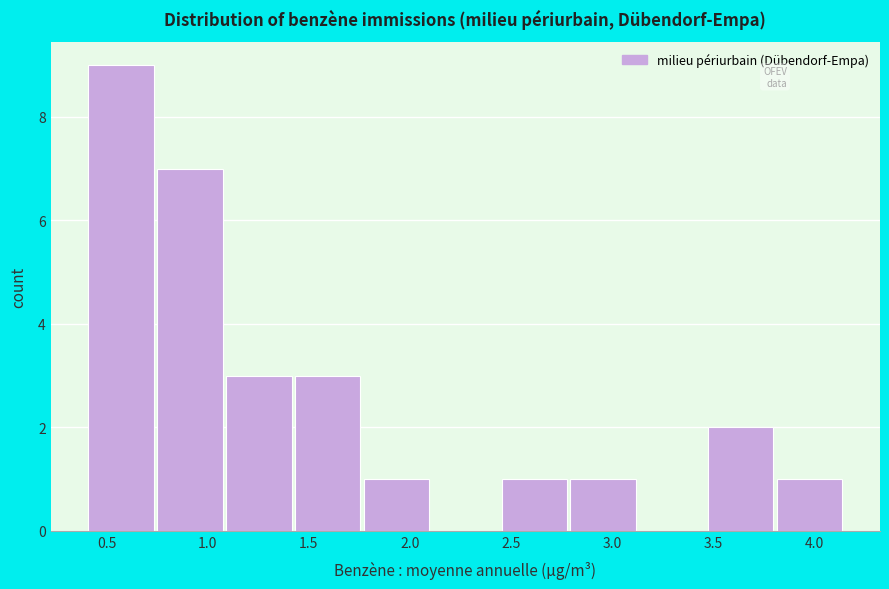

What is the height of the bar covering 1.75 to 2.10 on the x-axis? Neither the bar edges nor the heights are printed on the chart, so give them approximately, as read against the axes.

1